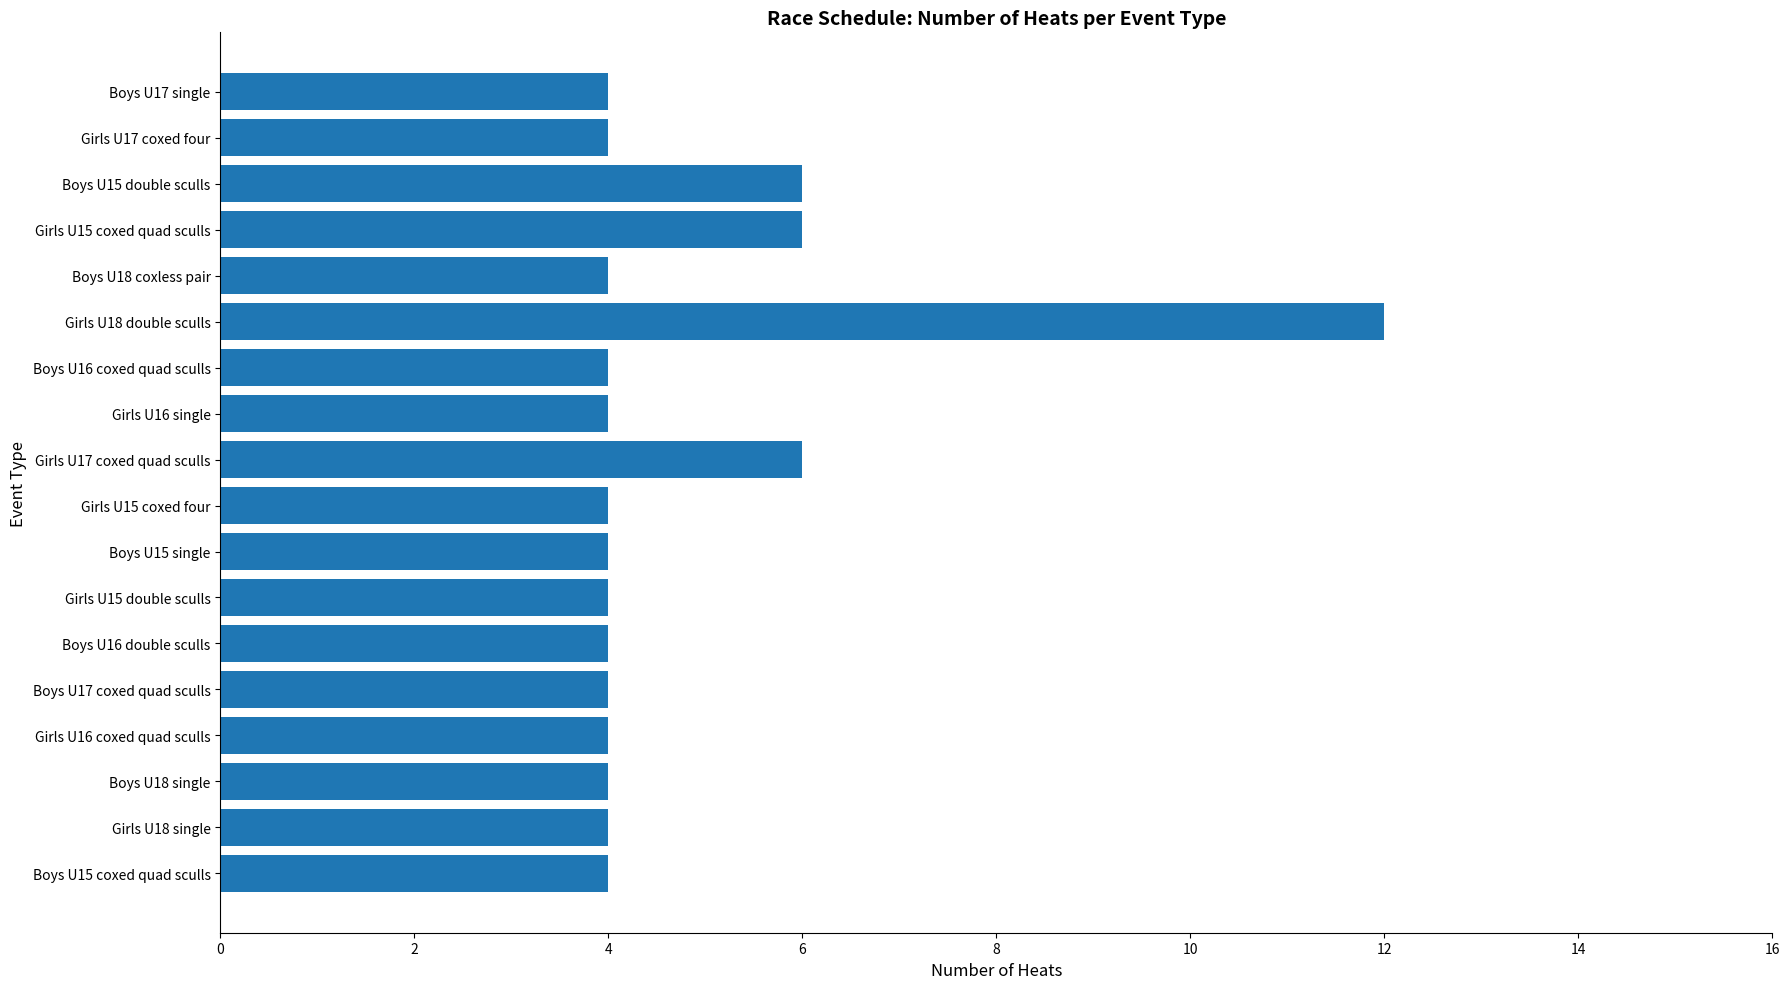

Does the chart contain any negative values?

No